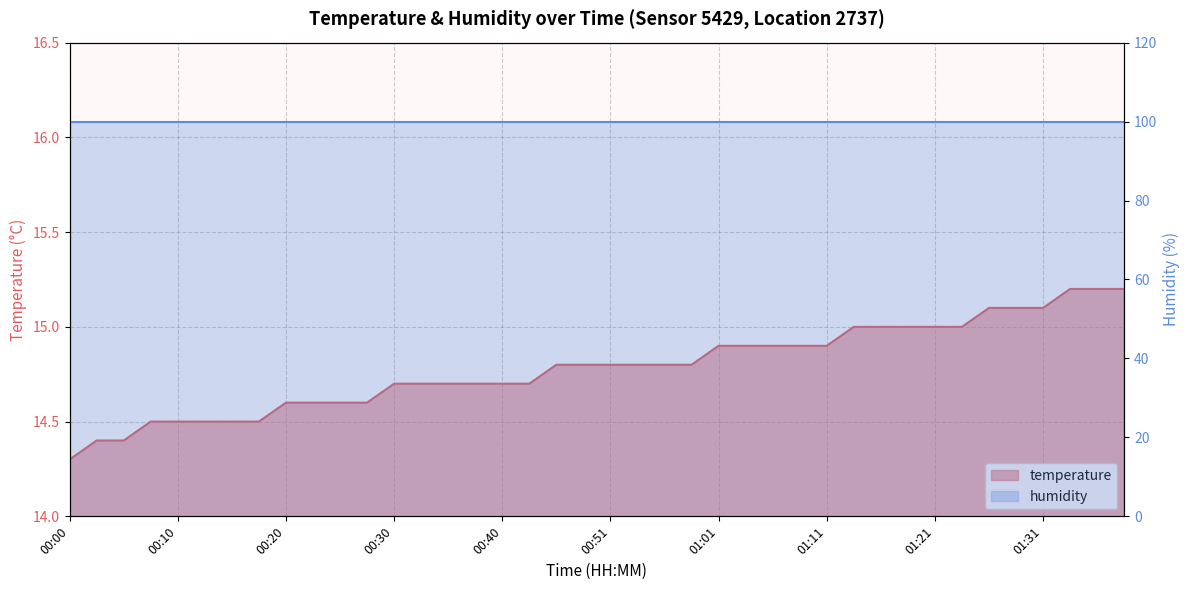

Which has a higher value, 01:06 or 01:33?

01:33